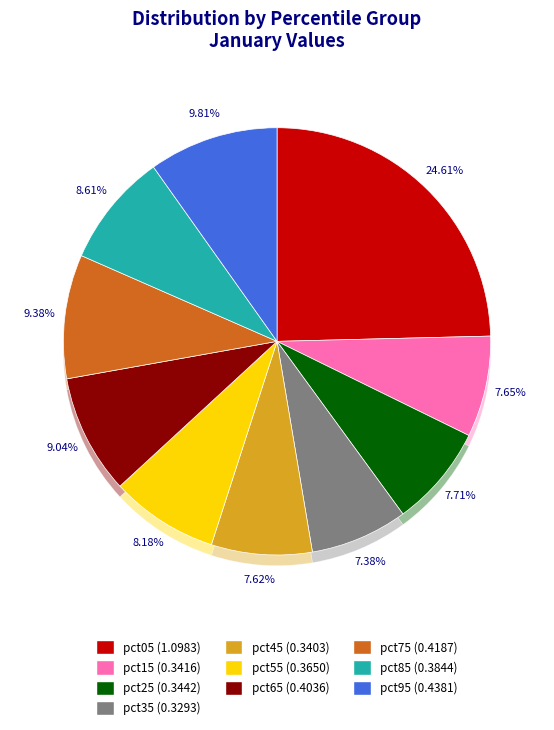

Between pct15 and pct85, which is larger?

pct85